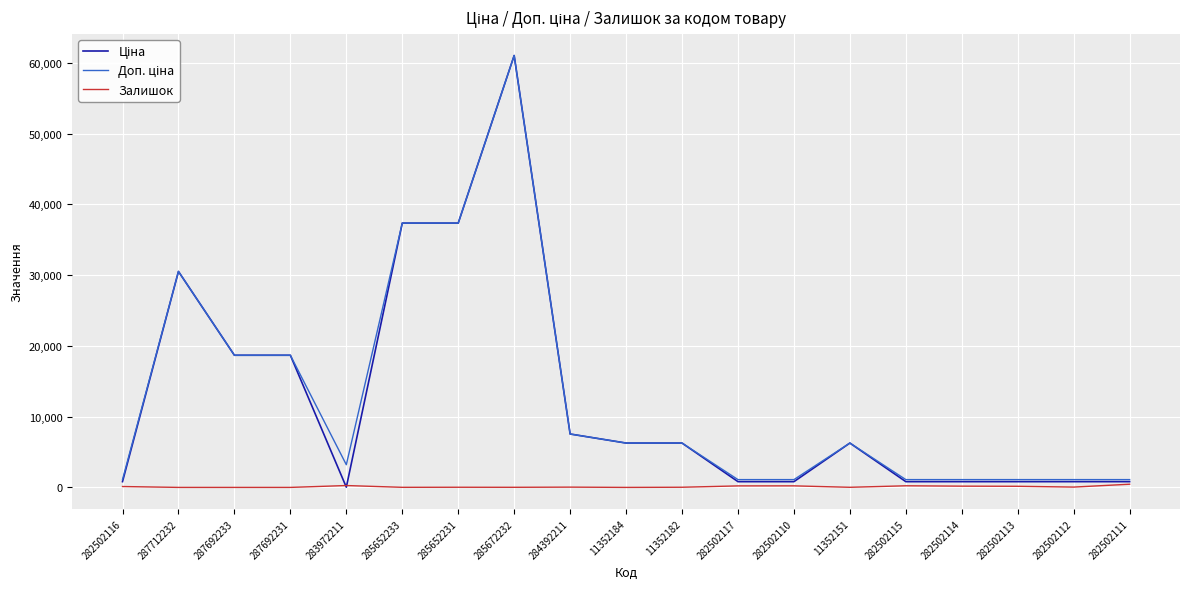

The Залишок series shows 264.0 at 283972211. True or false?

True